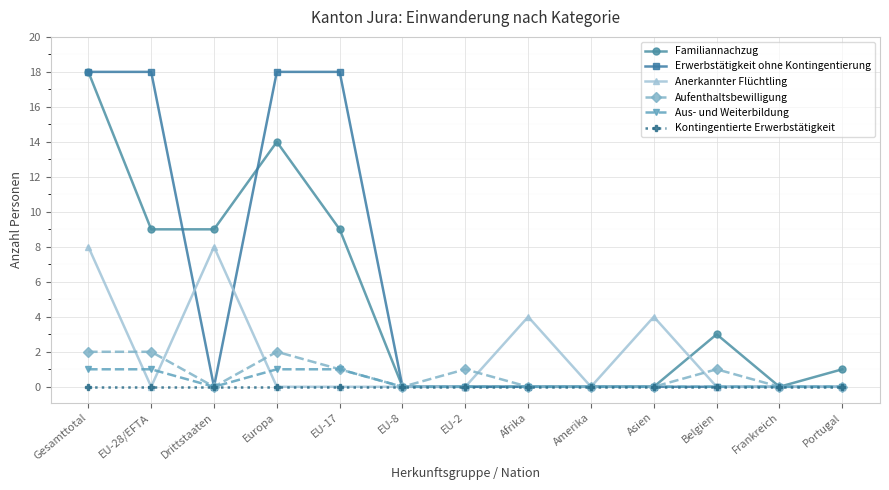

What is the difference between the second highest and second lowest values in the Erwerbstätigkeit ohne Kontingentierung series?

18